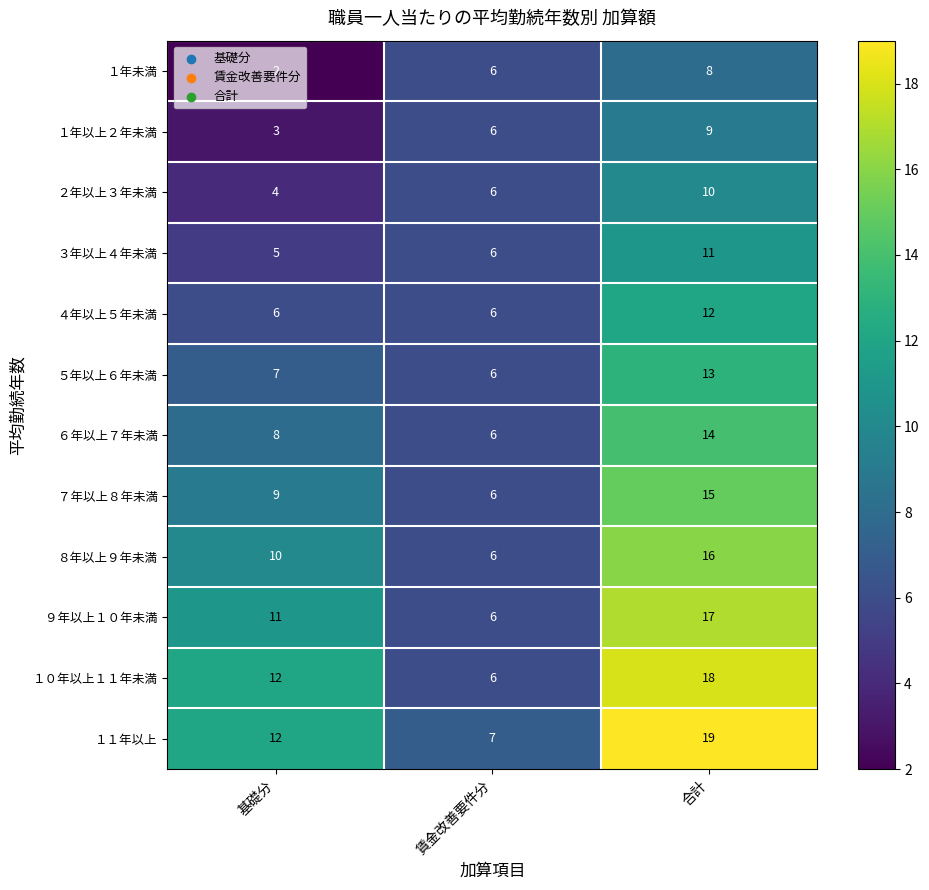

Which series changed the most between 基礎分 and 賃金改善要件分?

１０年以上１１年未満